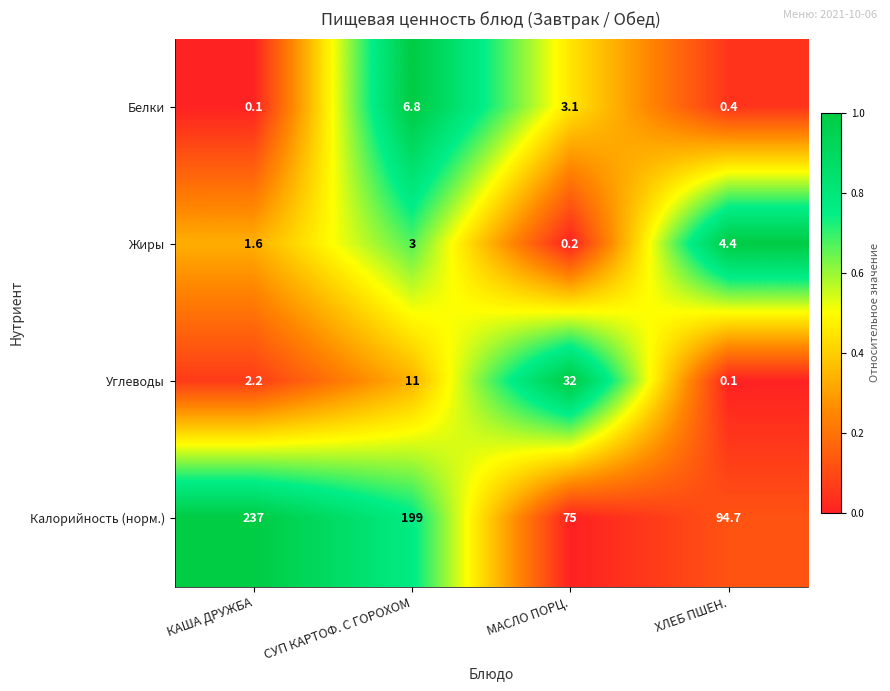

At how many categories does at least one series exceed 0?

4